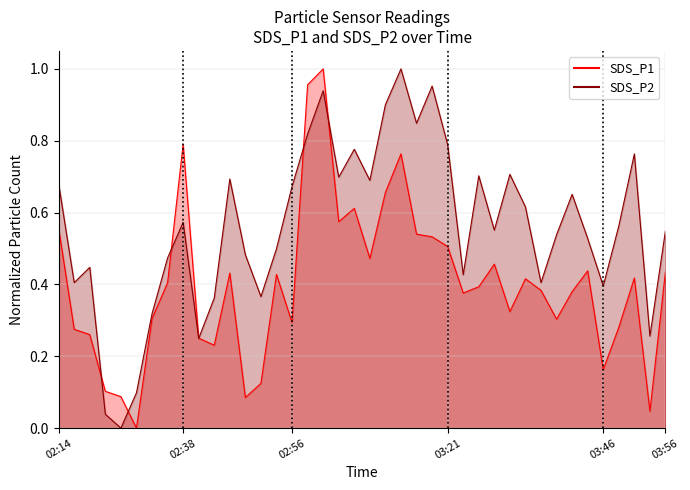

What is the value of the SDS_P1 point at the 25th from the left?

0.5